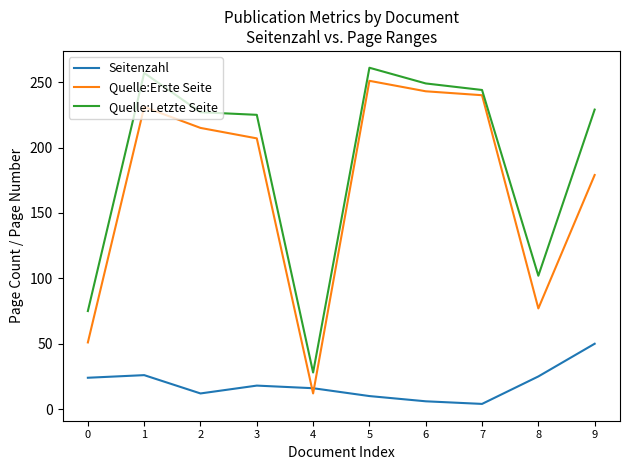

What is the spread (max minus min) of values at 1?

231